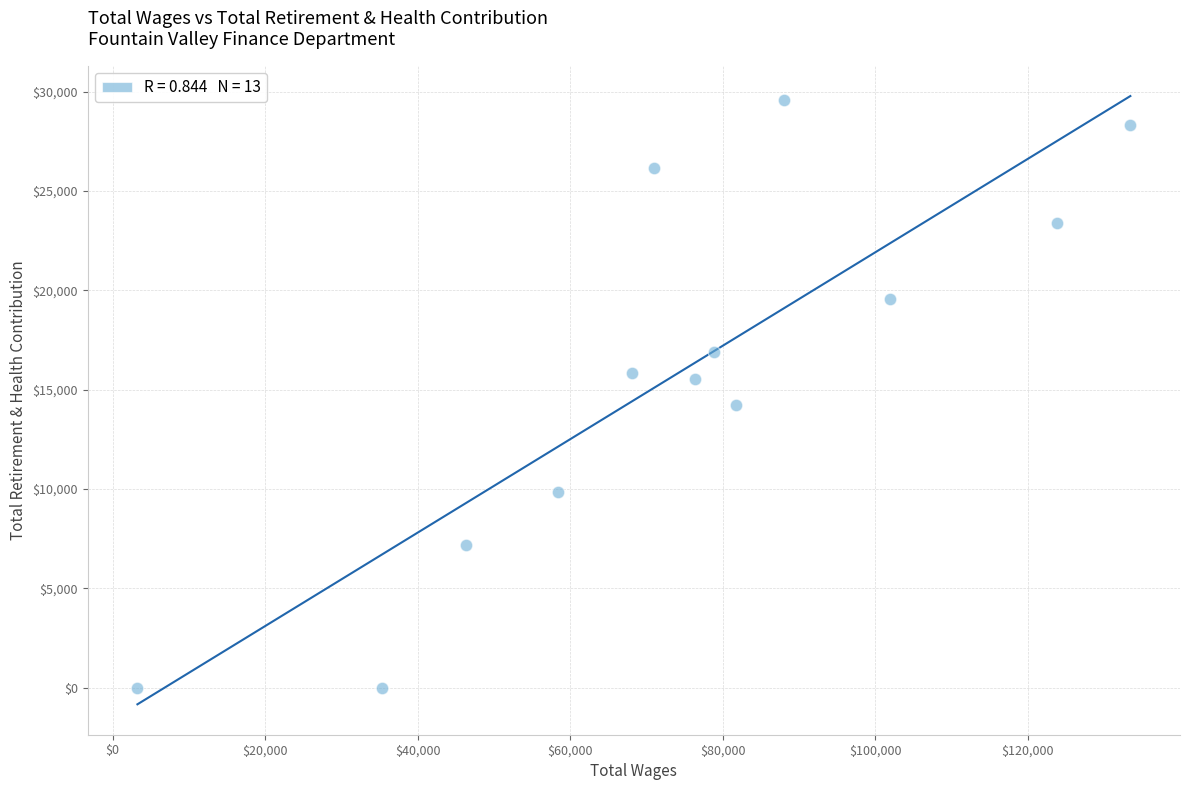

What is the range of X values (max minus min)?

130223